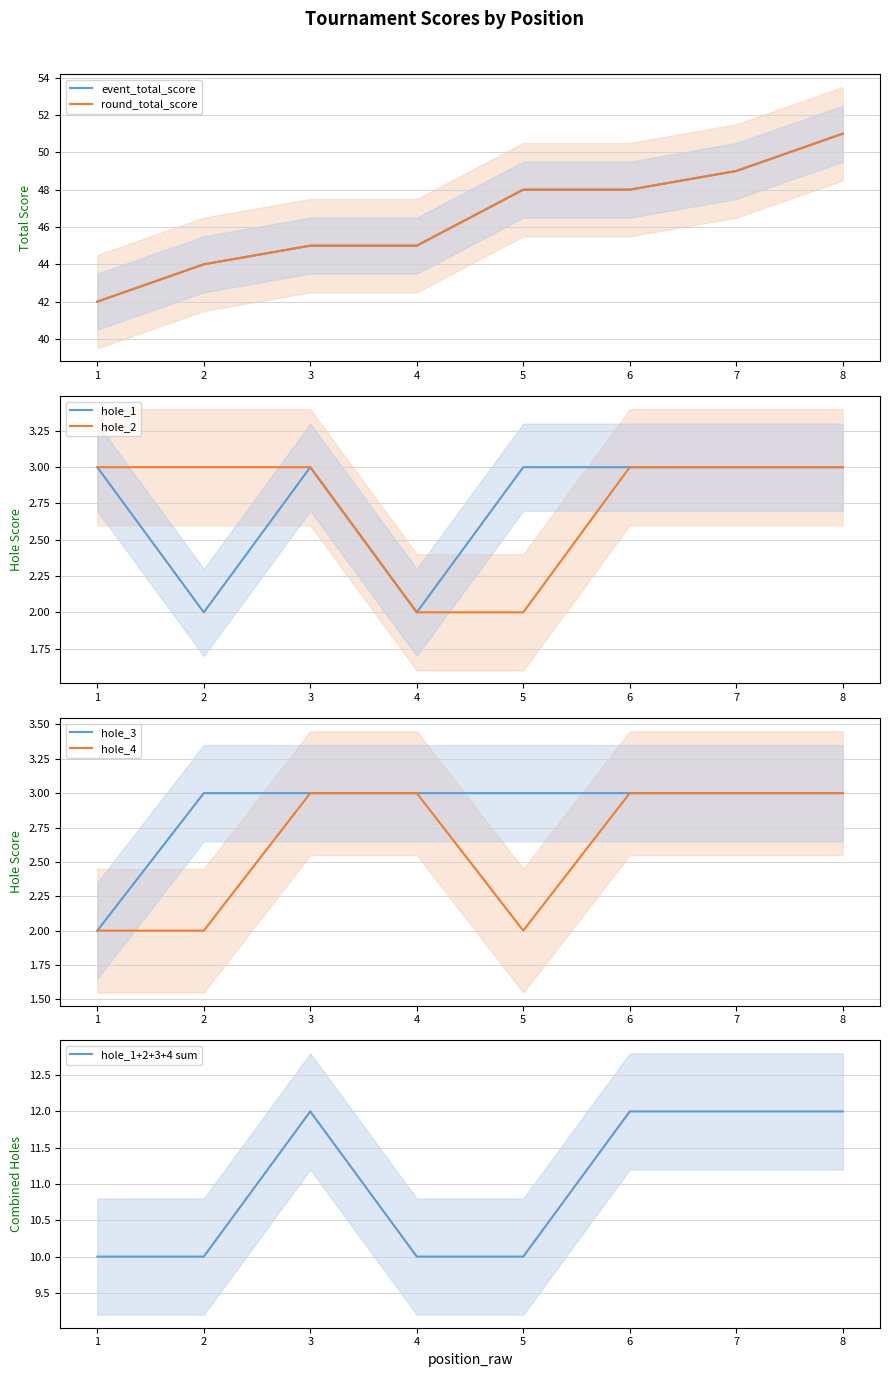

True or false: hole_4 has more than 1 interior local peaks.

False